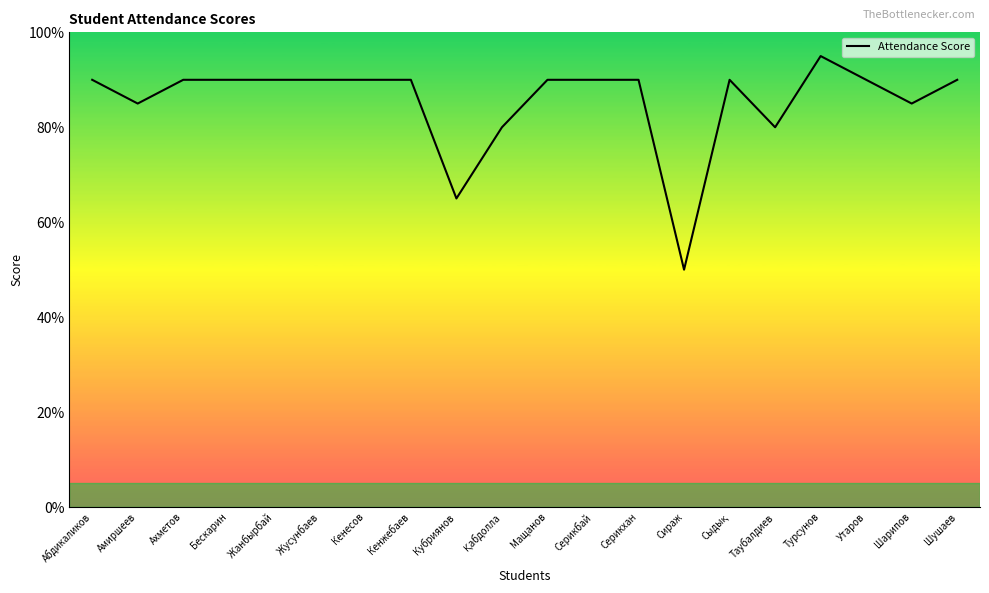

What position from the left is Кенжебаев?

8